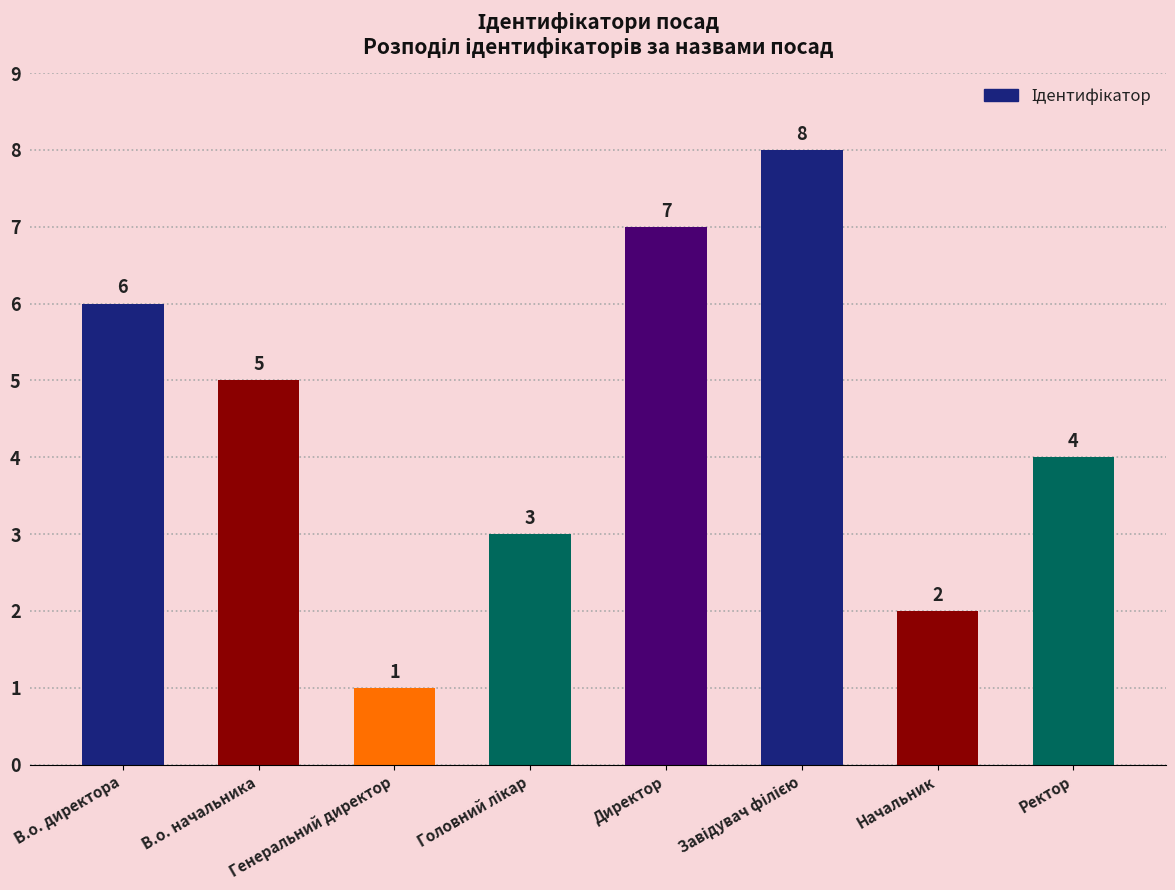

Reading left to right, what are all the values shown in this chart?

6	5	1	3	7	8	2	4